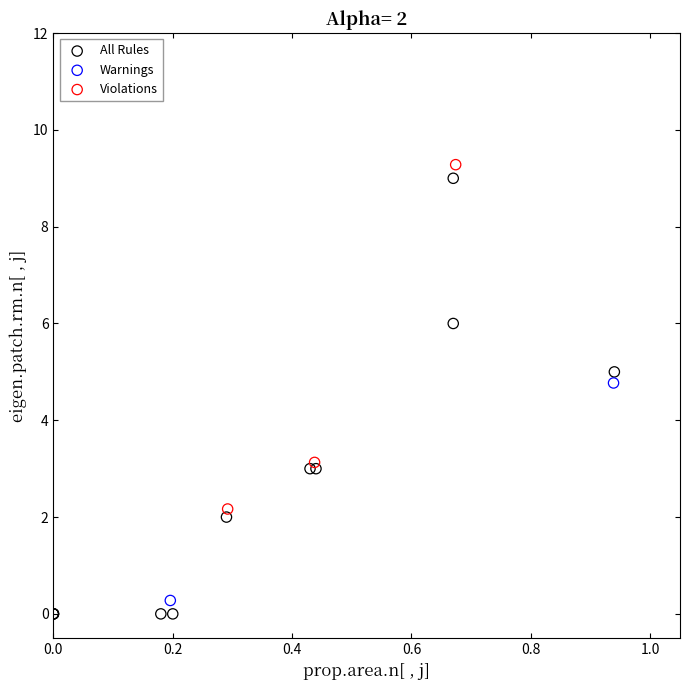

Which series contains the lowest Y value?

All Rules